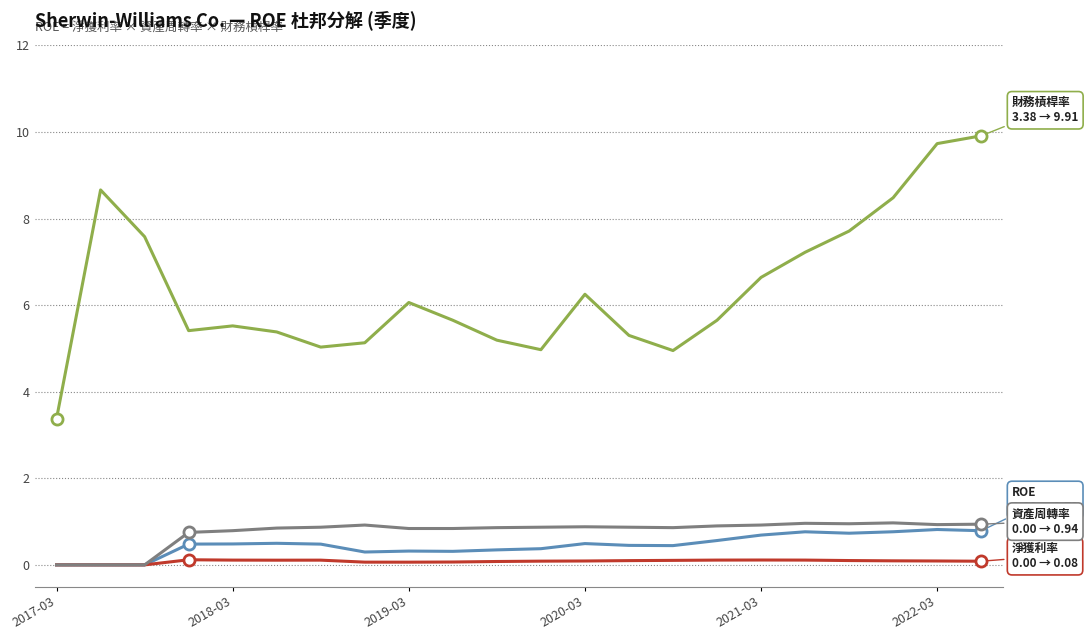

What is the greatest value displayed?

9.9